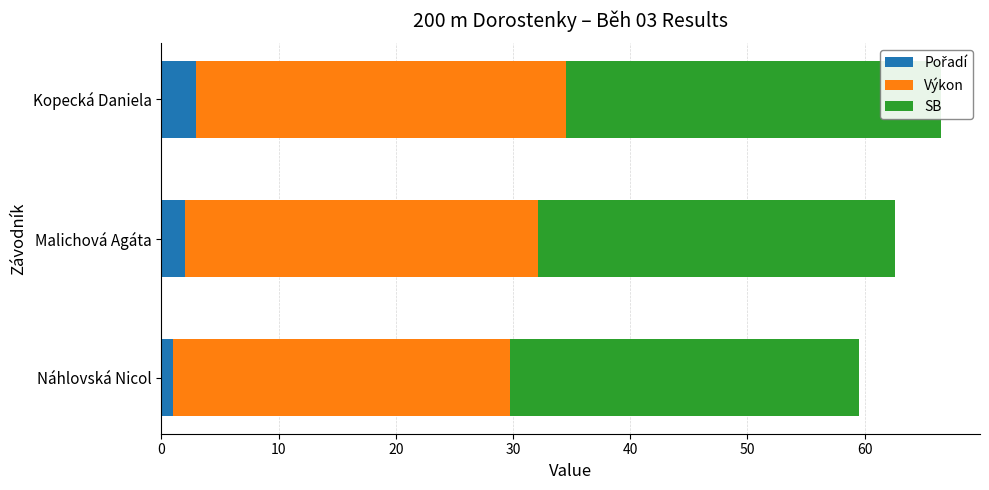

True or false: Výkon has a value of 28.7 at Náhlovská Nicol.

True